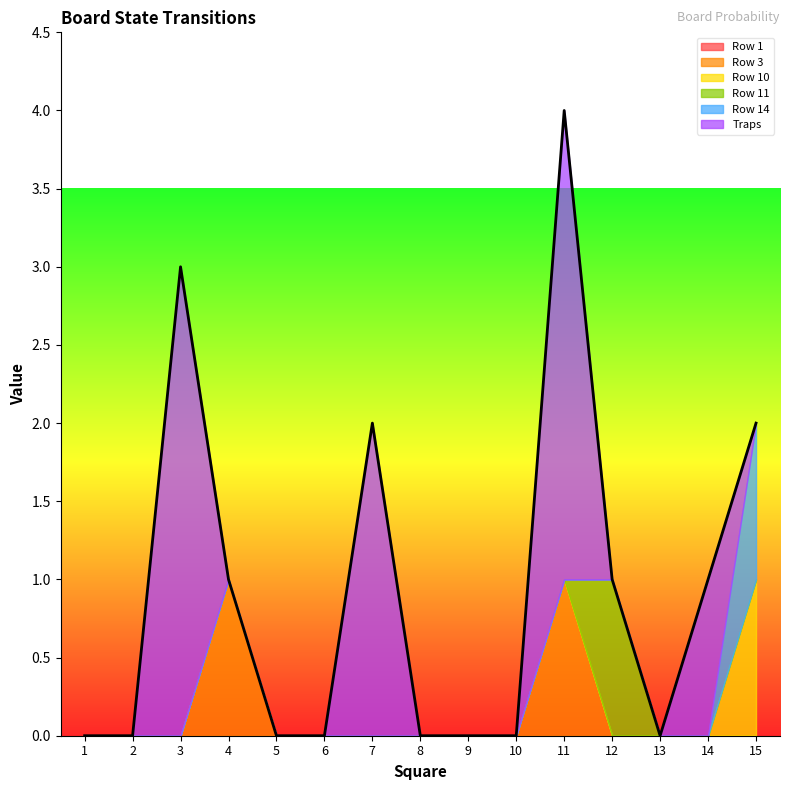

Between 4 and 1, which is larger?

4